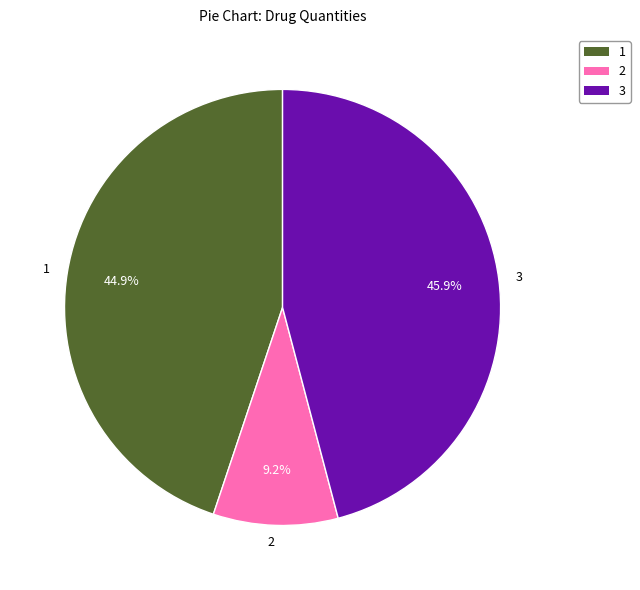

Count the number of slices in the pie.

3